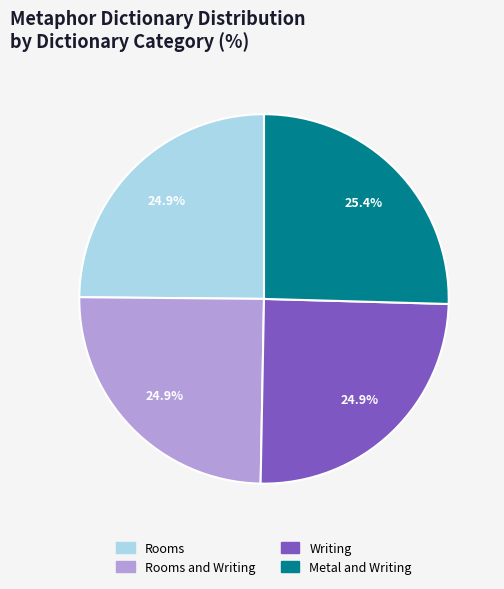

Does any single category account for the majority?

No